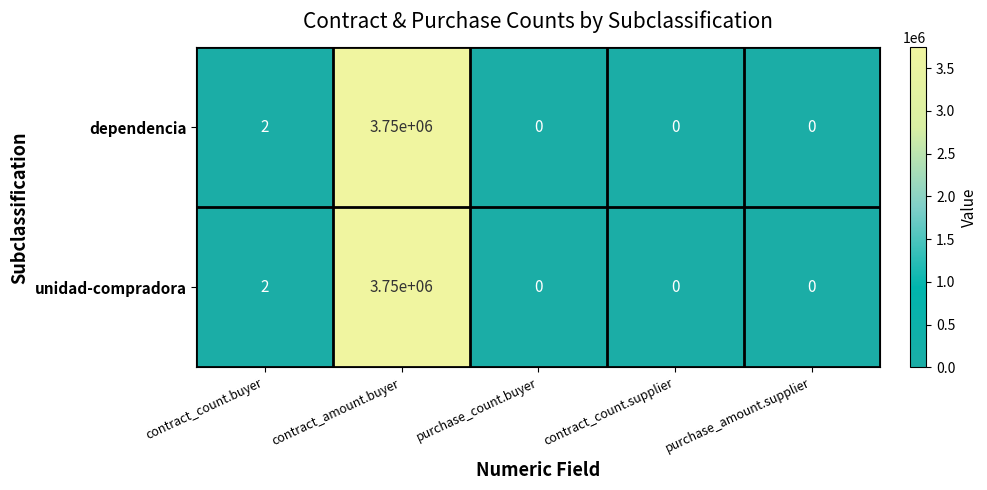

What is the average value of the unidad-compradora series?

750000